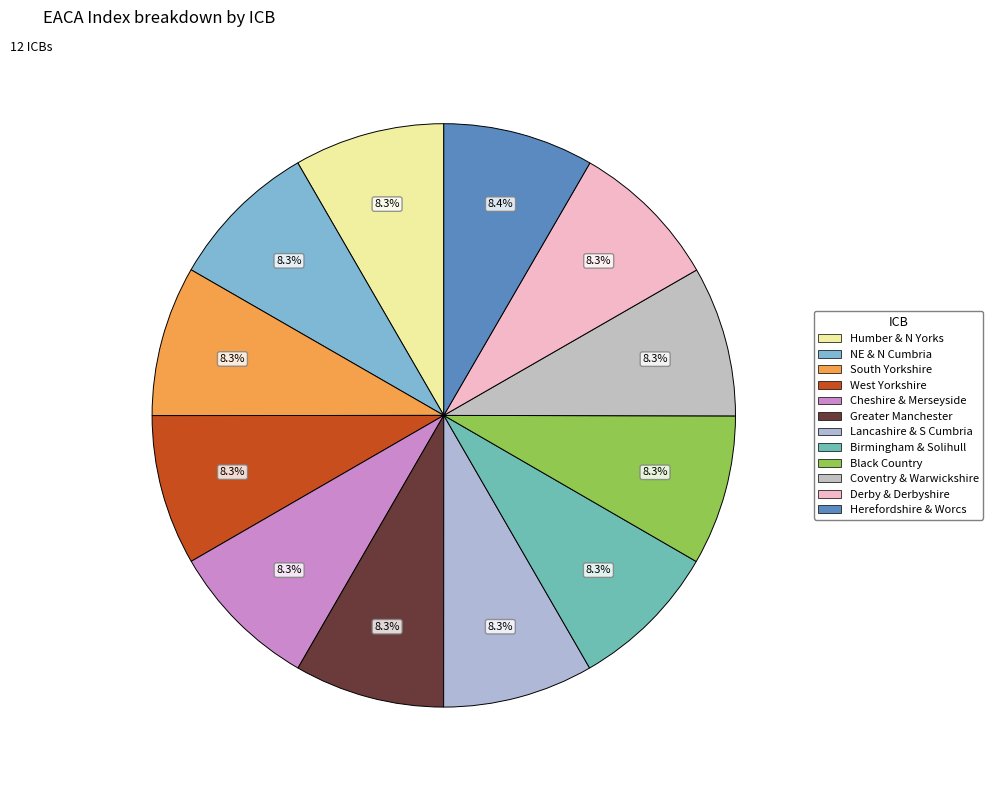

Is there a majority slice in this chart?

No